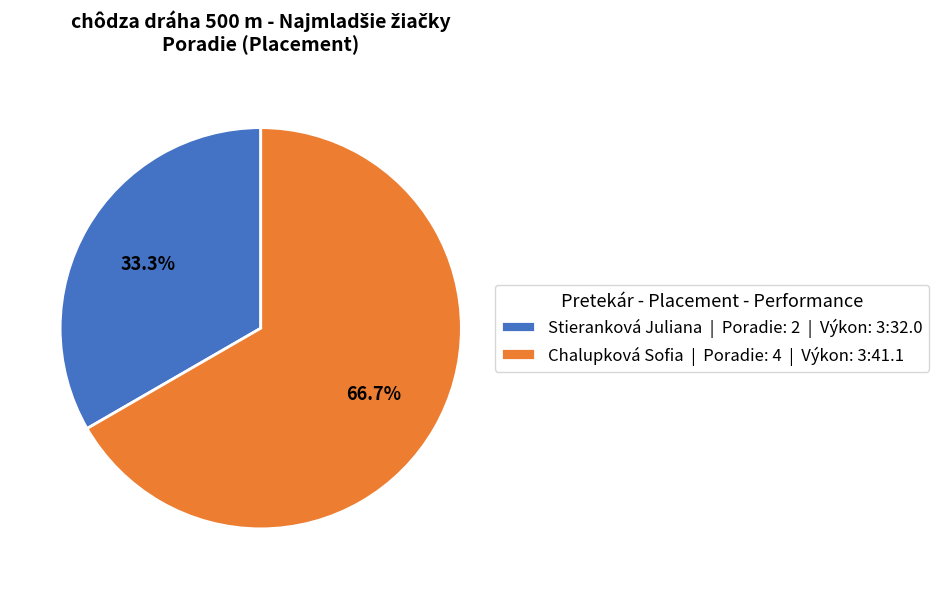

What is the largest slice in the pie chart?

Chalupková Sofia